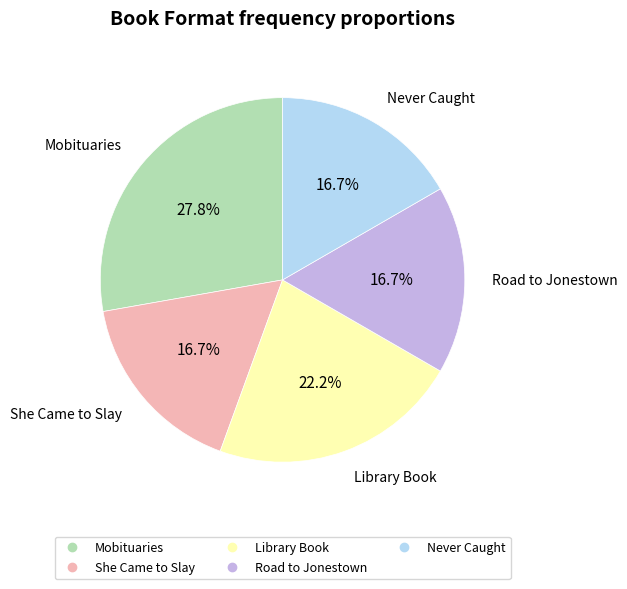

Which slice is the largest?

Mobituaries